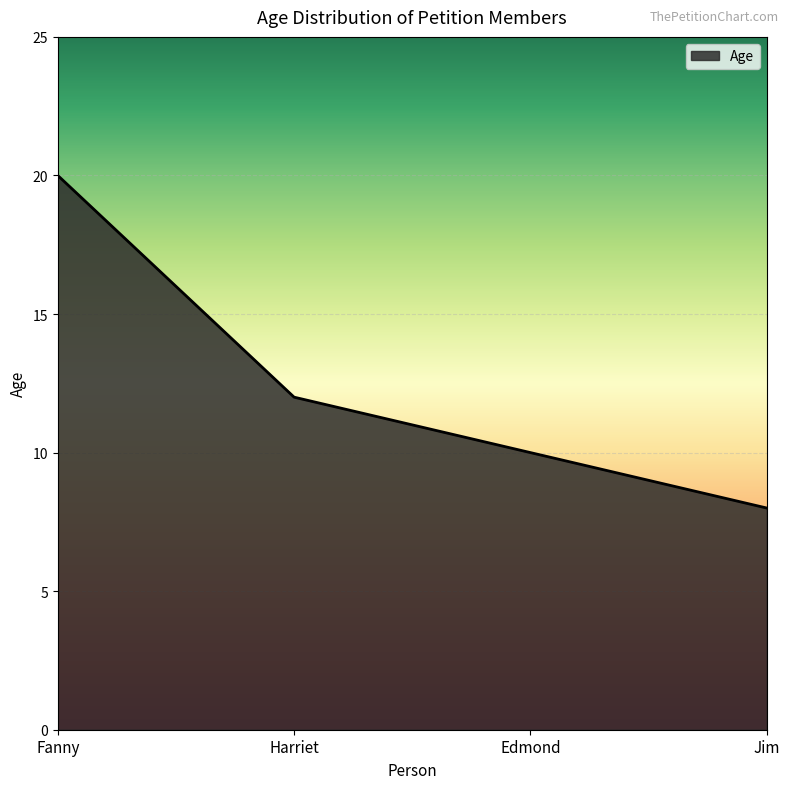

What is the change in value from Harriet to Edmond?

-2